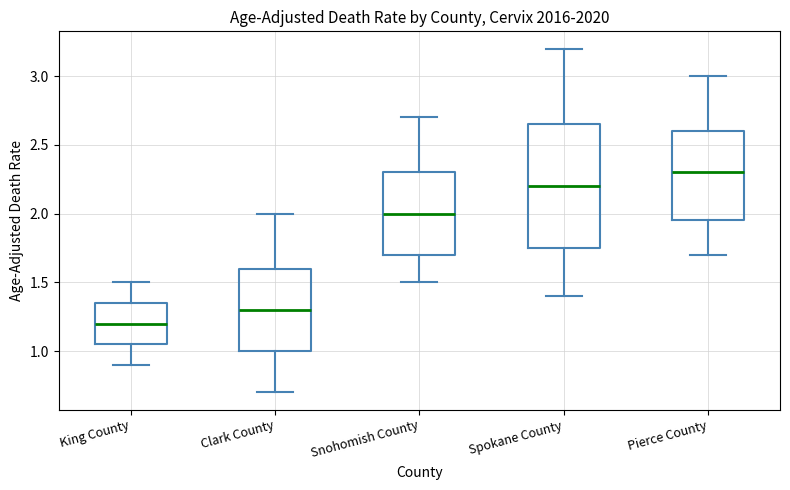

Which box is the tallest, from its lower edge to its upper edge?

Spokane County